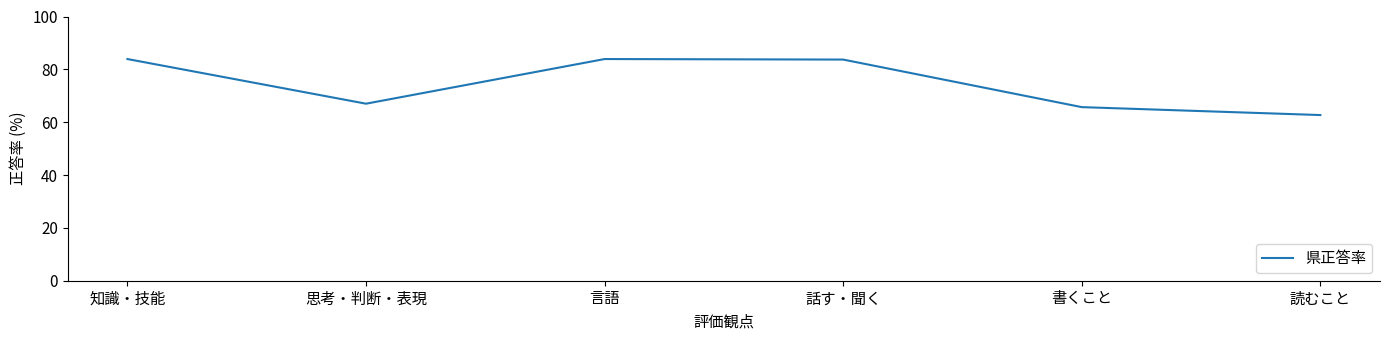

What is the sum of the values at 話す・聞く and 読むこと?

146.4